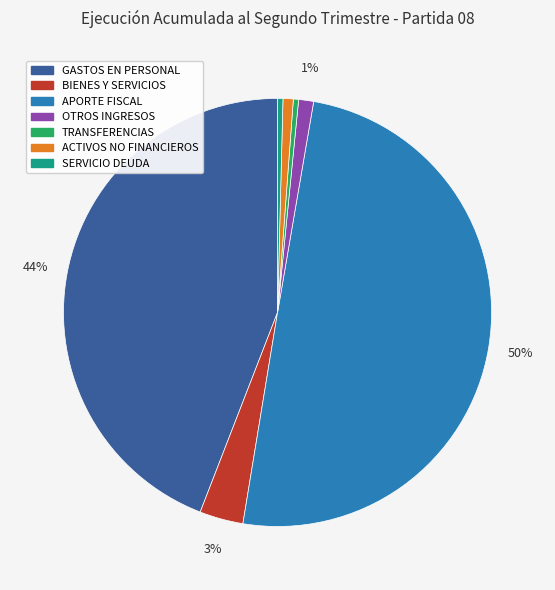

To the nearest percent, what is the average slice percentage?

14%